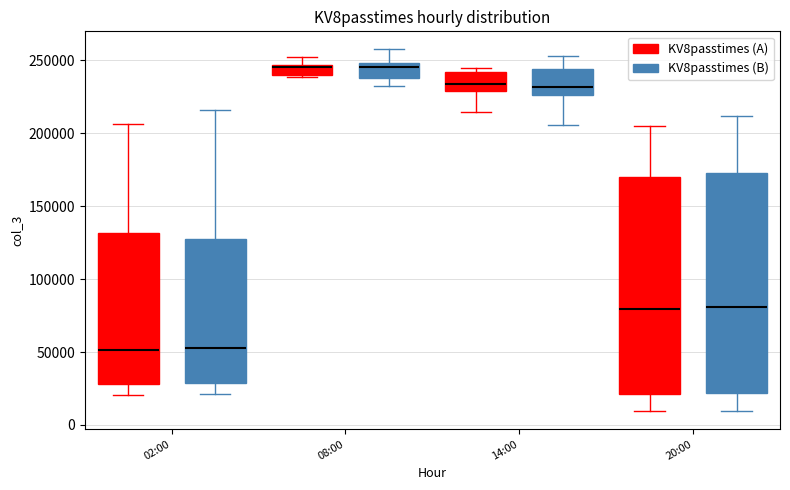

Where does the median line of the box for 14:00 (KV8passtimes (A)) sit on the y-axis? The values are not printed on the chart, so give them approximately, as read against the axis.

235000